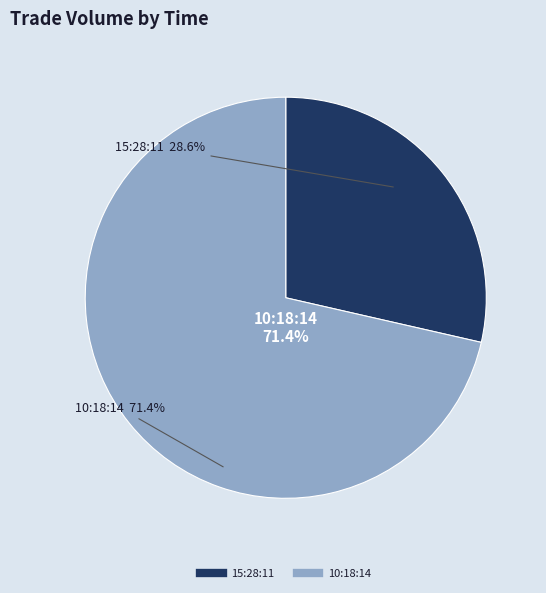

Which slice is the largest?

10:18:14